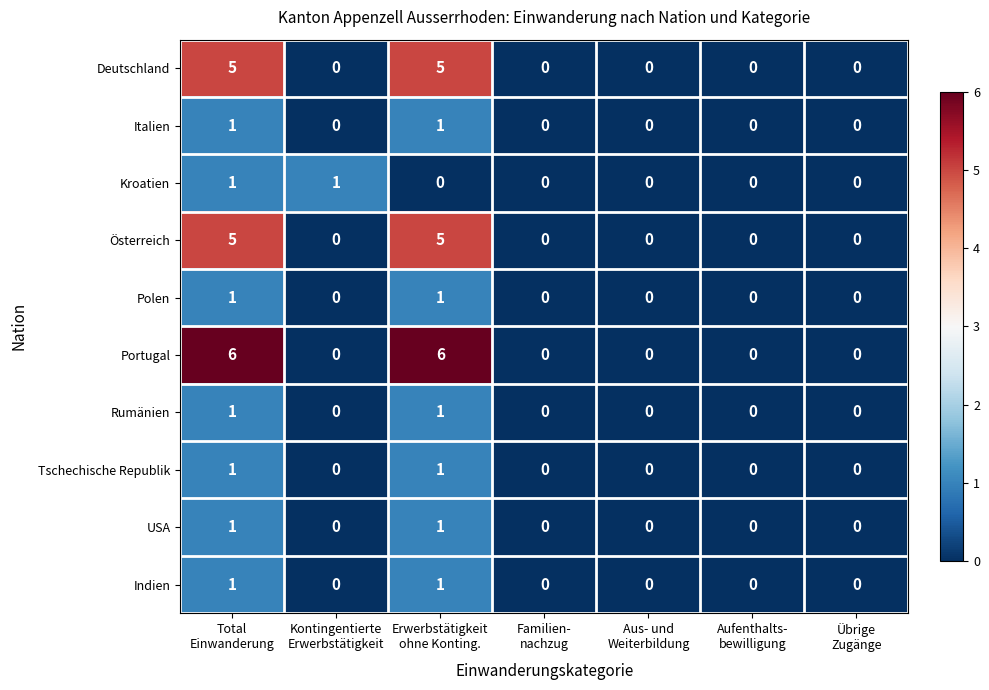

Which series has the widest spread of values?

Portugal